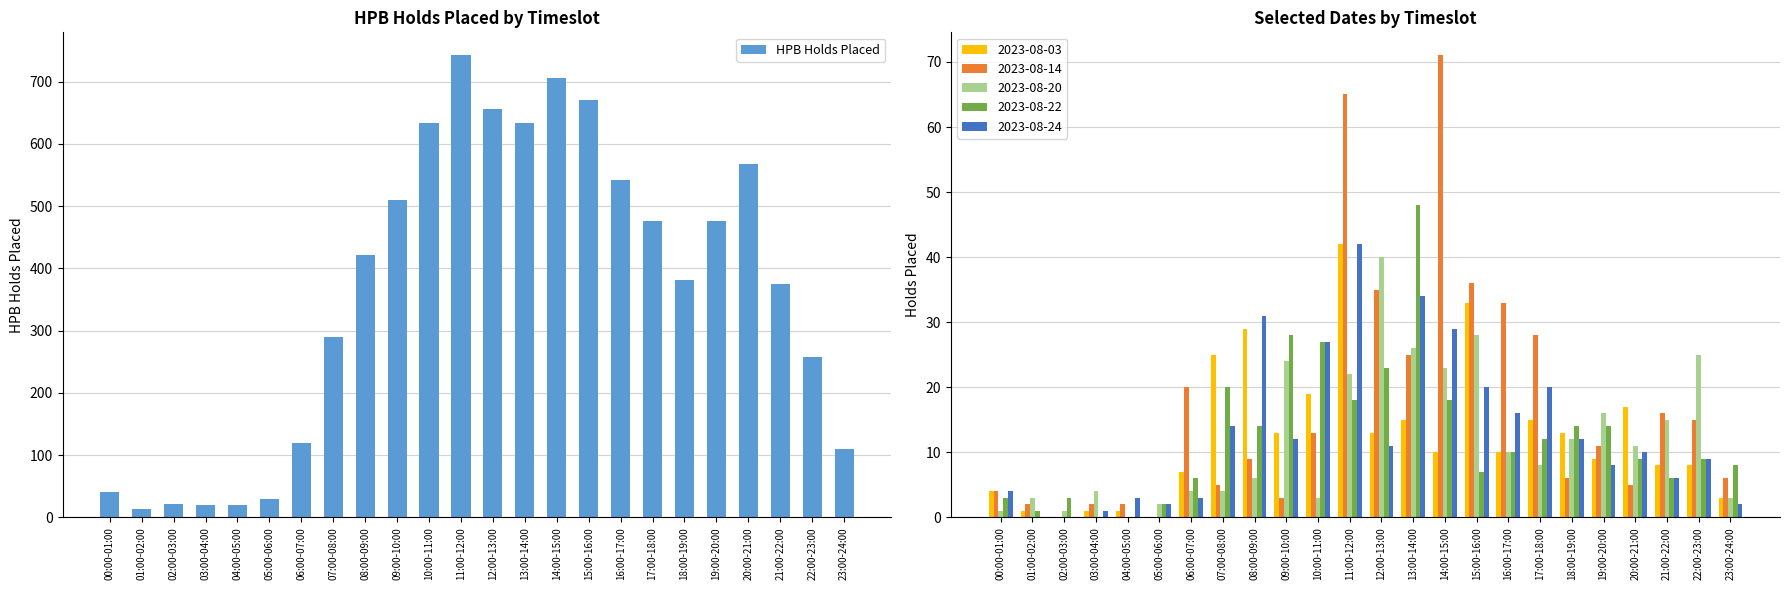

What is the difference between the maximum and minimum values?

729